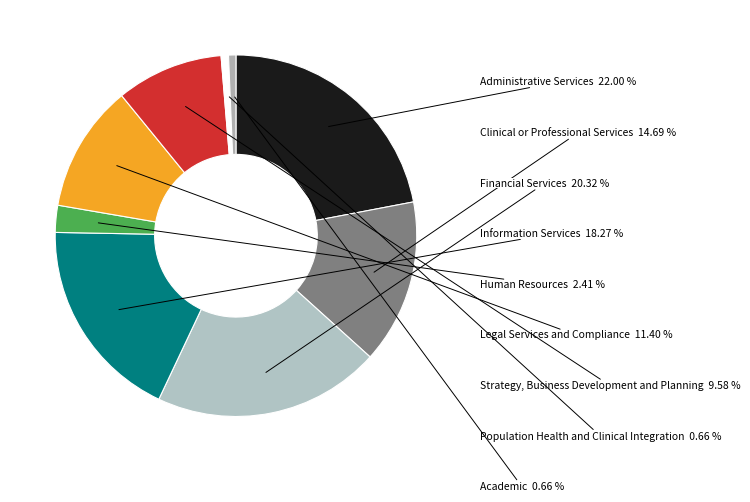

What percentage is the Academic slice, to the nearest percent?

1%